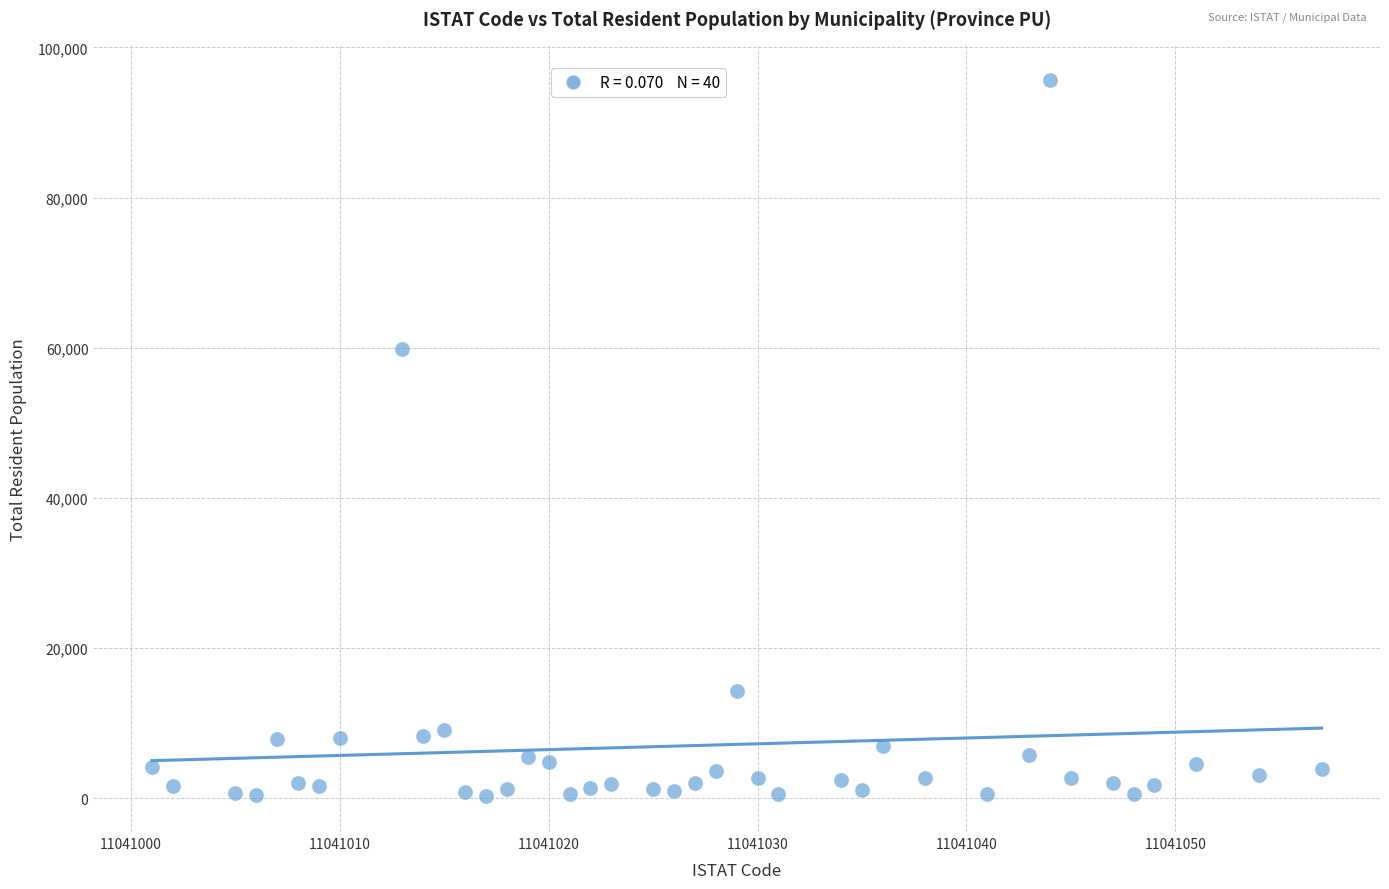

What is the range of X values (max minus min)?

56